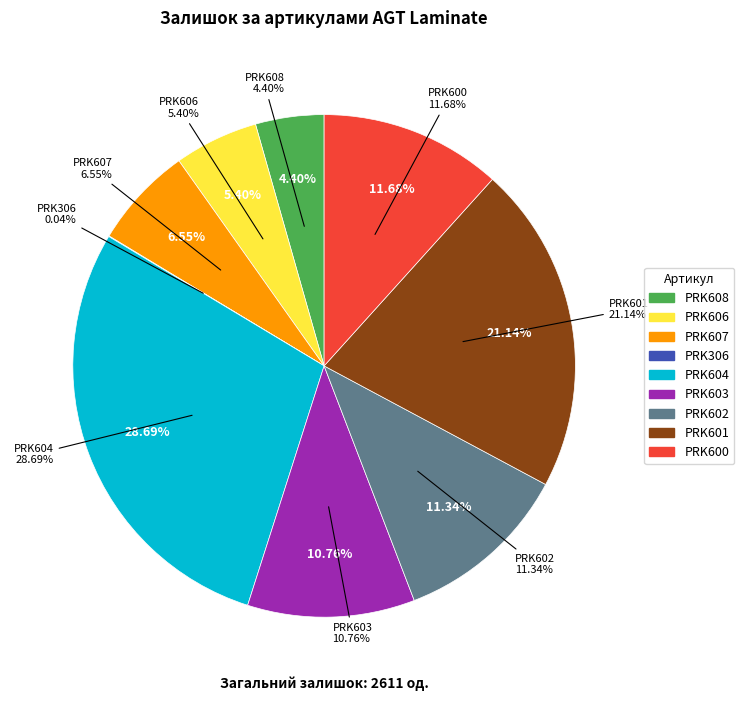

Approximately how many times larger is the value at PRK608 compared to PRK600?

0.4